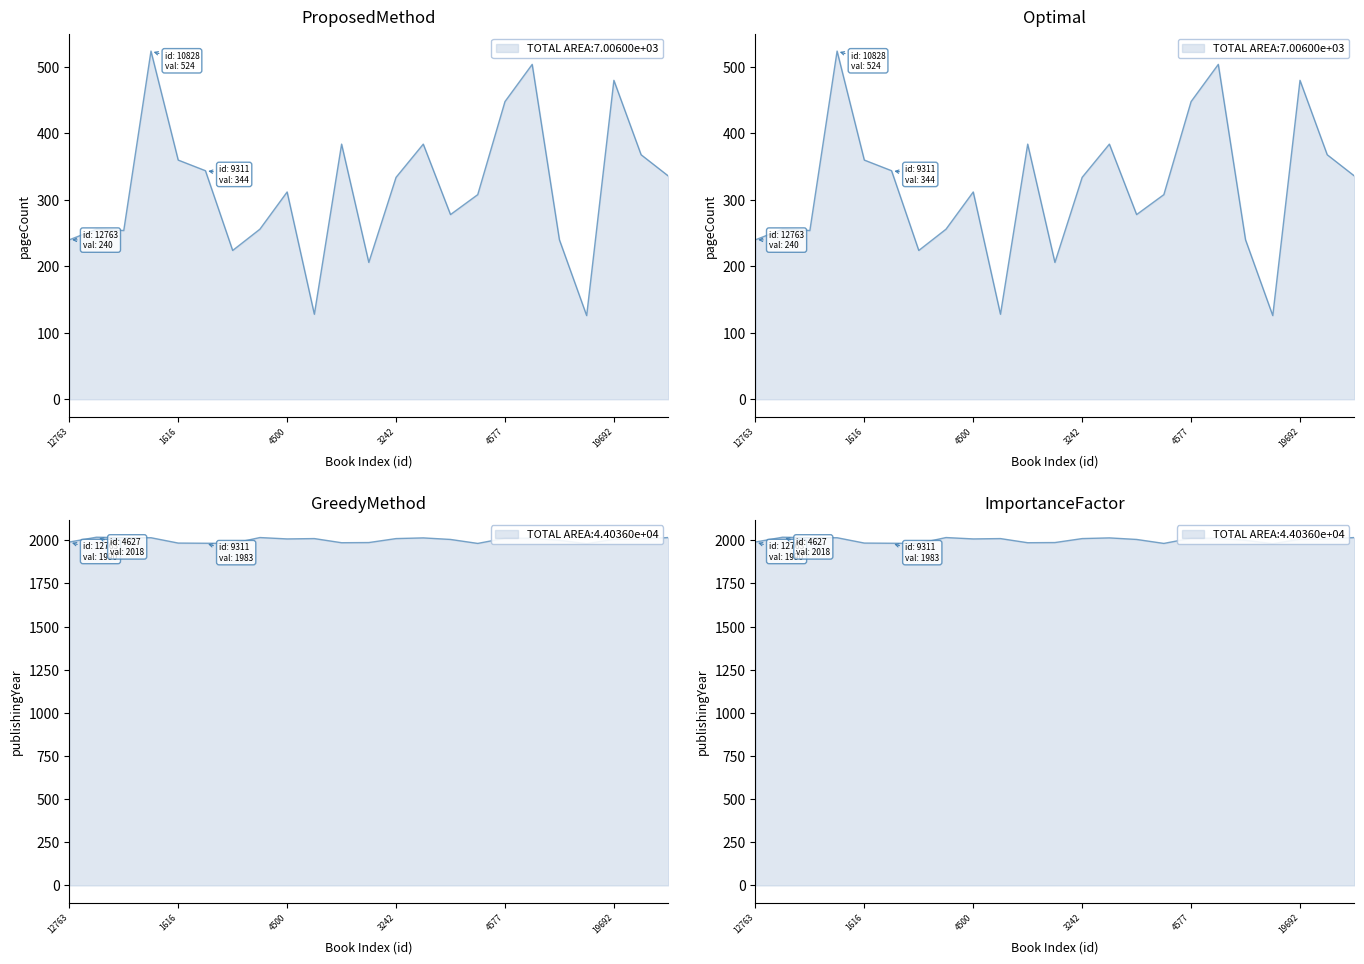

Does the chart have visible grid lines?

No